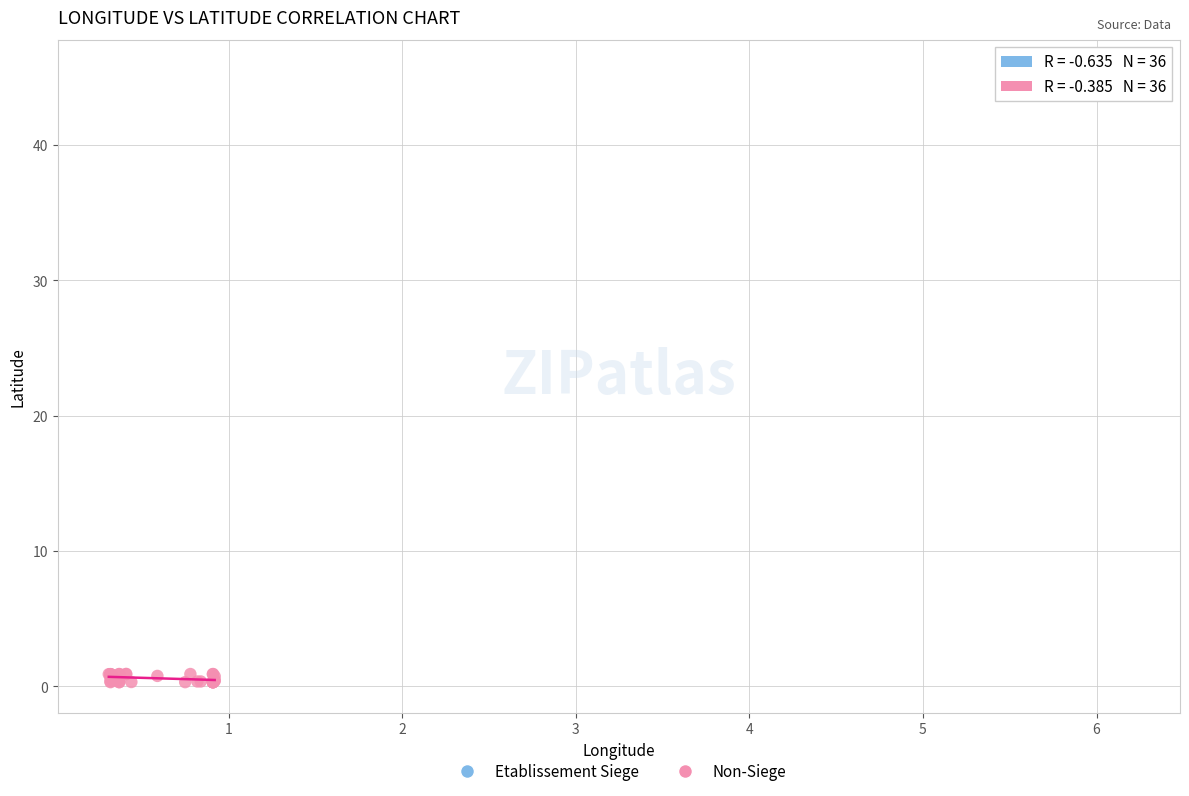

Which series reaches the minimum Y coordinate?

Non-Siege